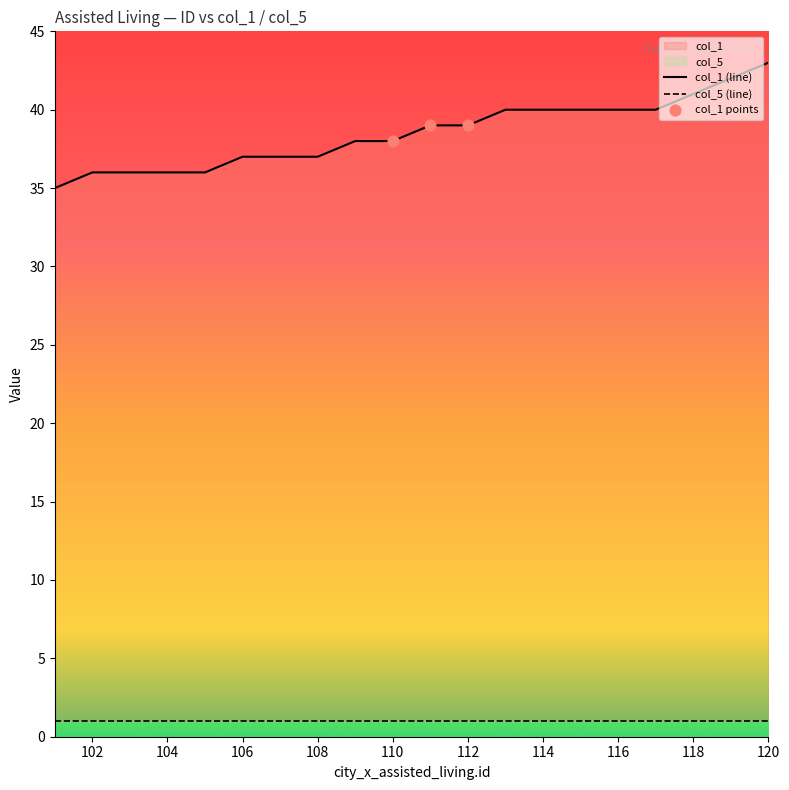

What is the ratio of the value at 108 to the value at 102?

1.0